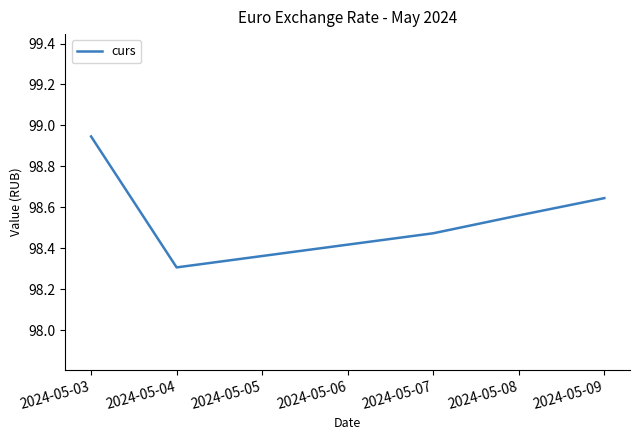

The value at 2024-05-09 is 65.4. True or false?

False